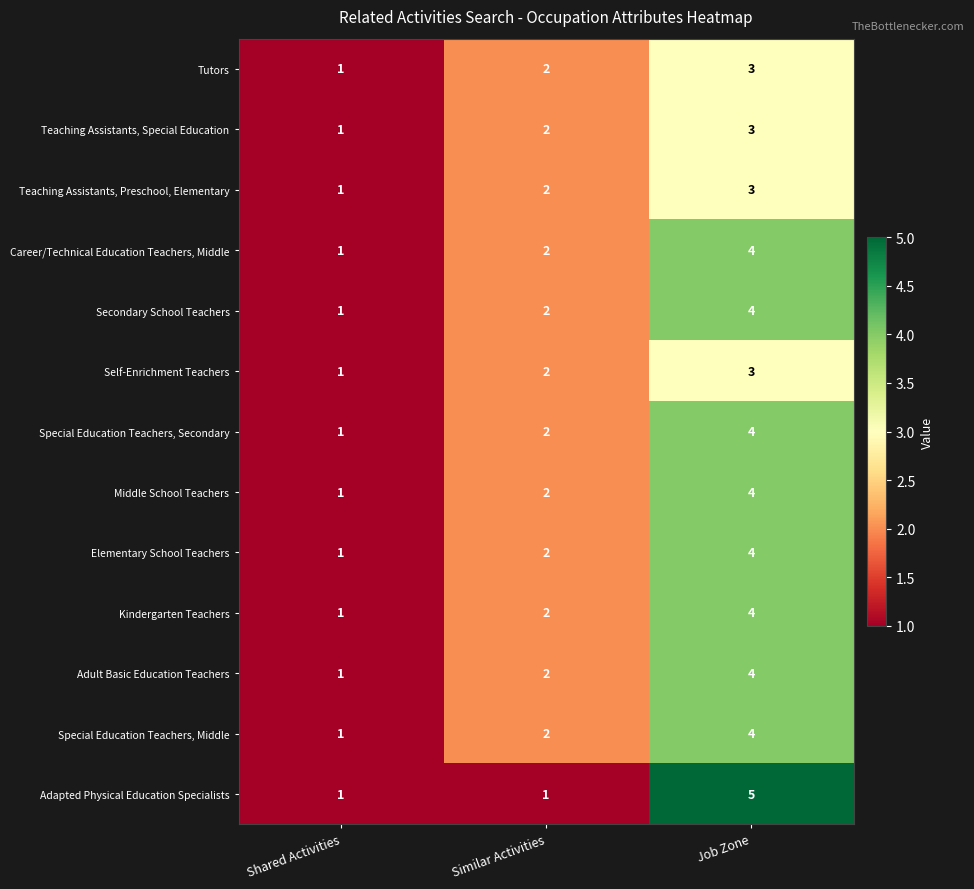

At which category is the sum across all series the highest?

Job Zone